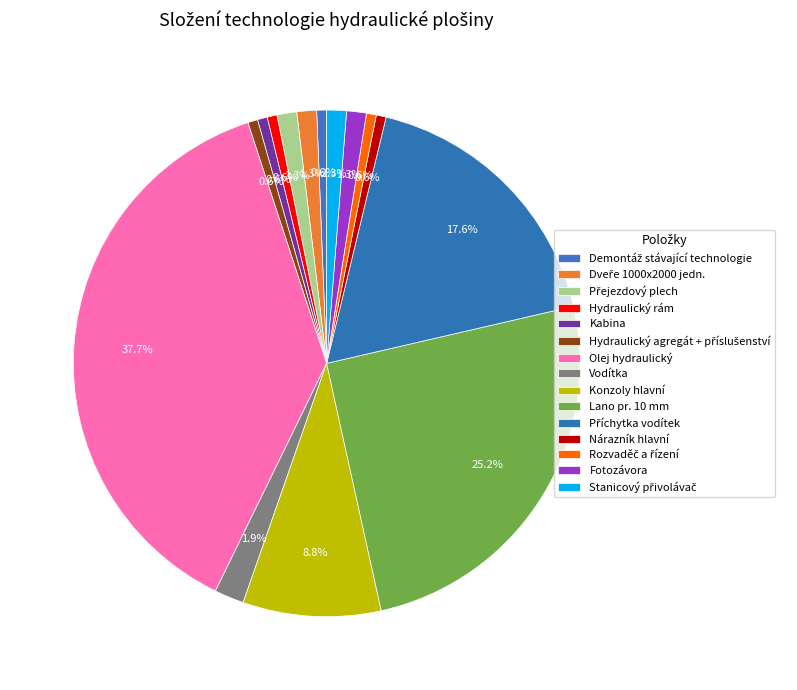

To the nearest percent, what is the difference between the Vodítka and Hydraulický rám slice percentages?

1%